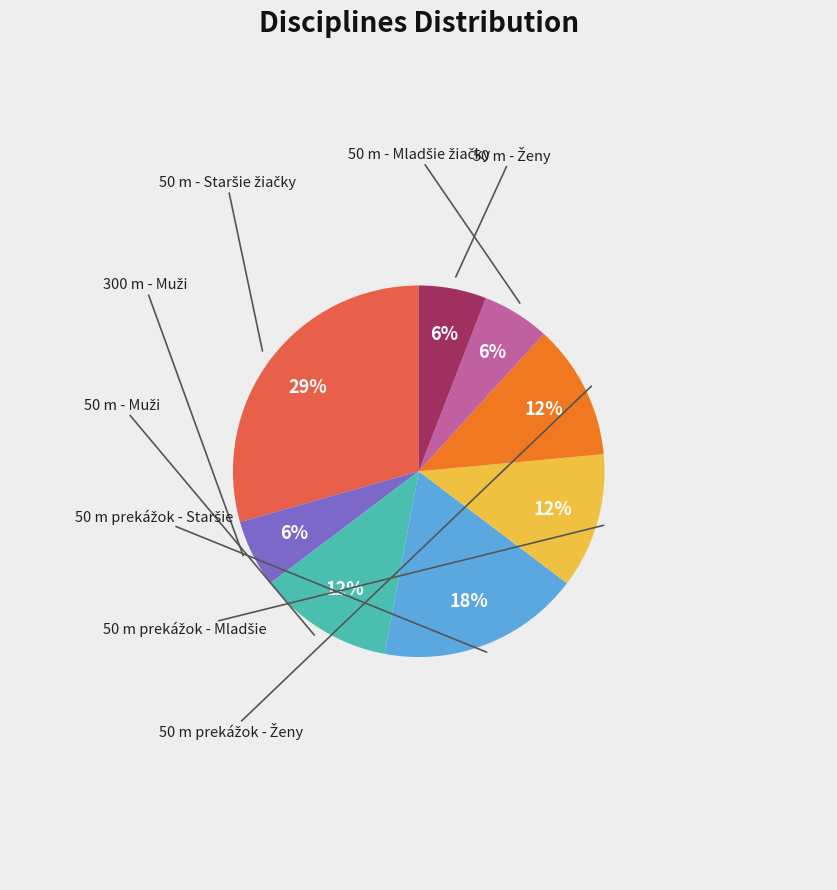

To the nearest percent, what is the average slice percentage?

12%